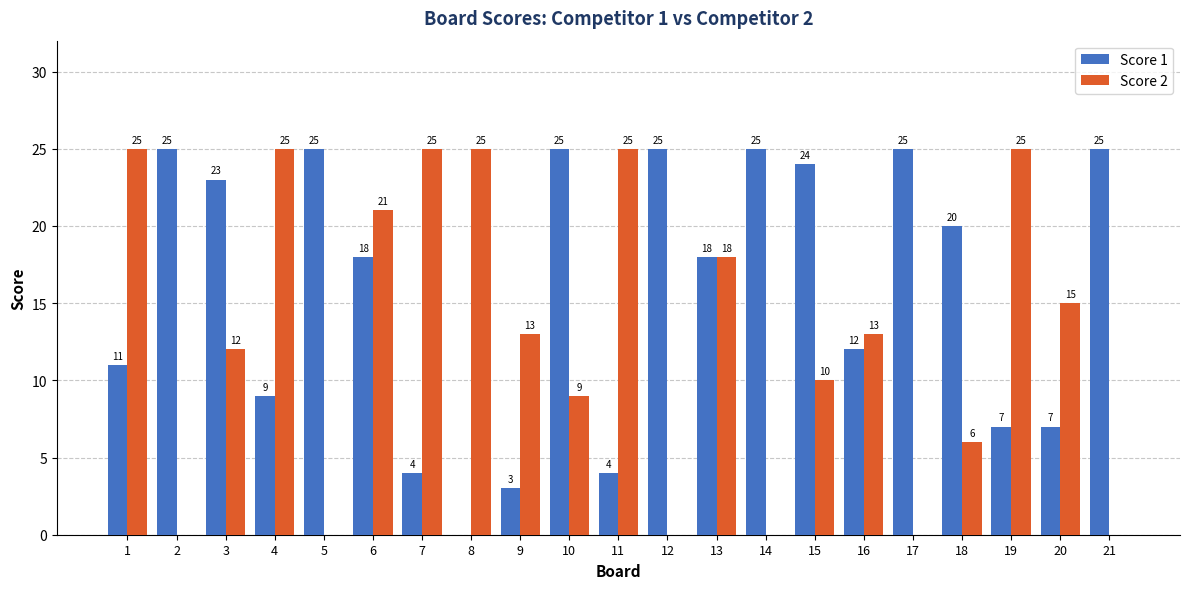

Reading right to left, what are all the values shown in this chart?

Score 1: 21=25	20=7	19=7	18=20	17=25	16=12	15=24	14=25	13=18	12=25	11=4	10=25	9=3	8=0	7=4	6=18	5=25	4=9	3=23	2=25	1=11
Score 2: 21=0	20=15	19=25	18=6	17=0	16=13	15=10	14=0	13=18	12=0	11=25	10=9	9=13	8=25	7=25	6=21	5=0	4=25	3=12	2=0	1=25